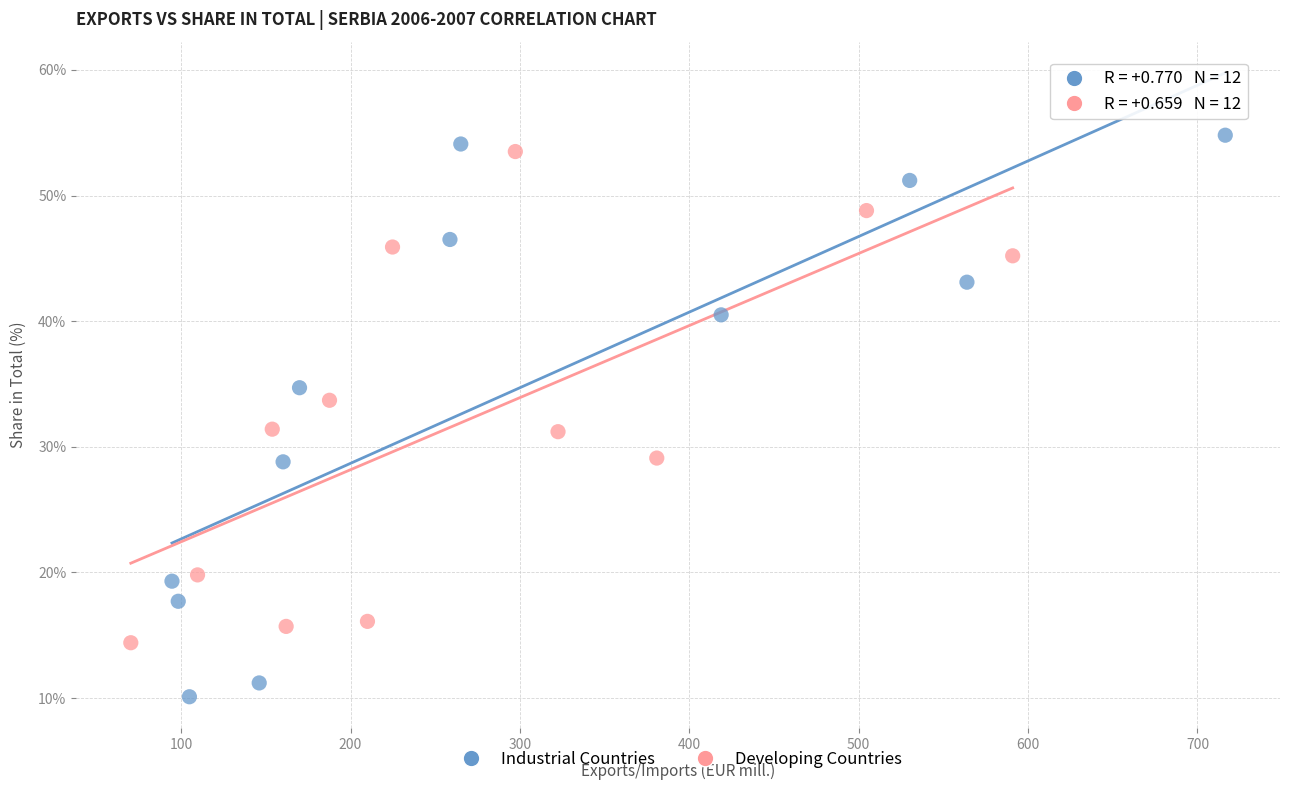

Which series contains the highest Y value?

Industrial Countries